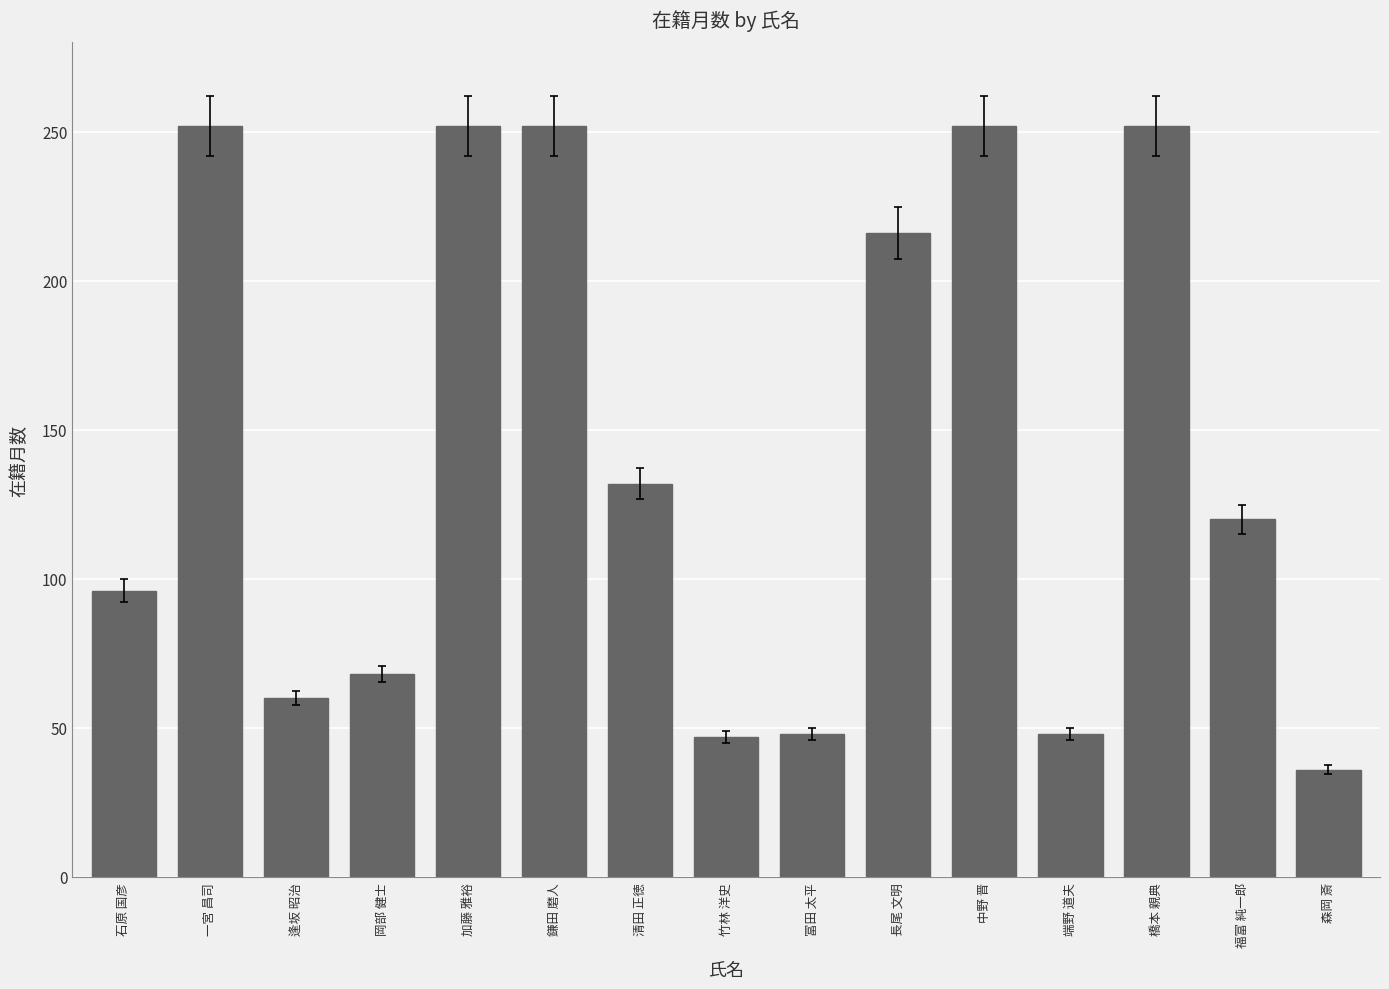

Between 清田 正徳 and 鎌田 磨人, which is larger?

鎌田 磨人